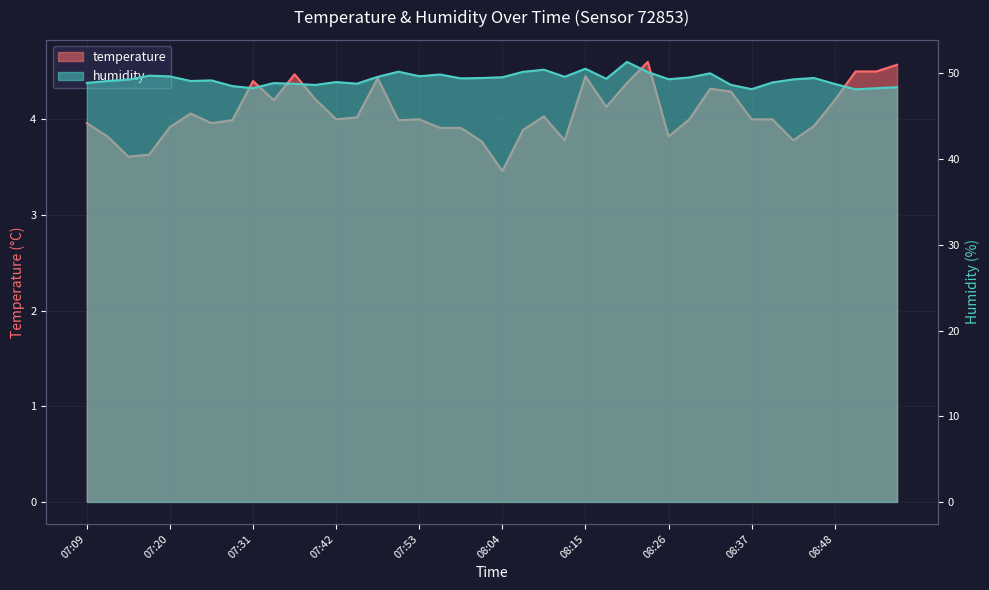

Does the chart display data point markers on the line(s)?

No